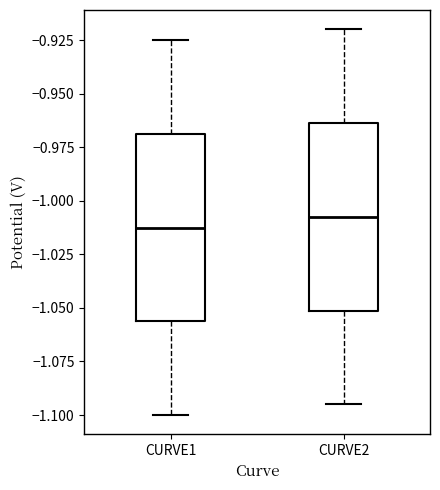

Which box's median line is the lowest?

CURVE1